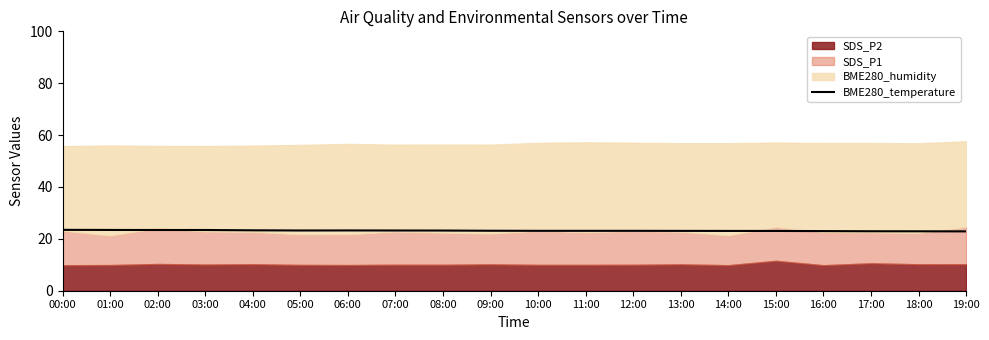

What is the label of the 9th point from the left?

08:00